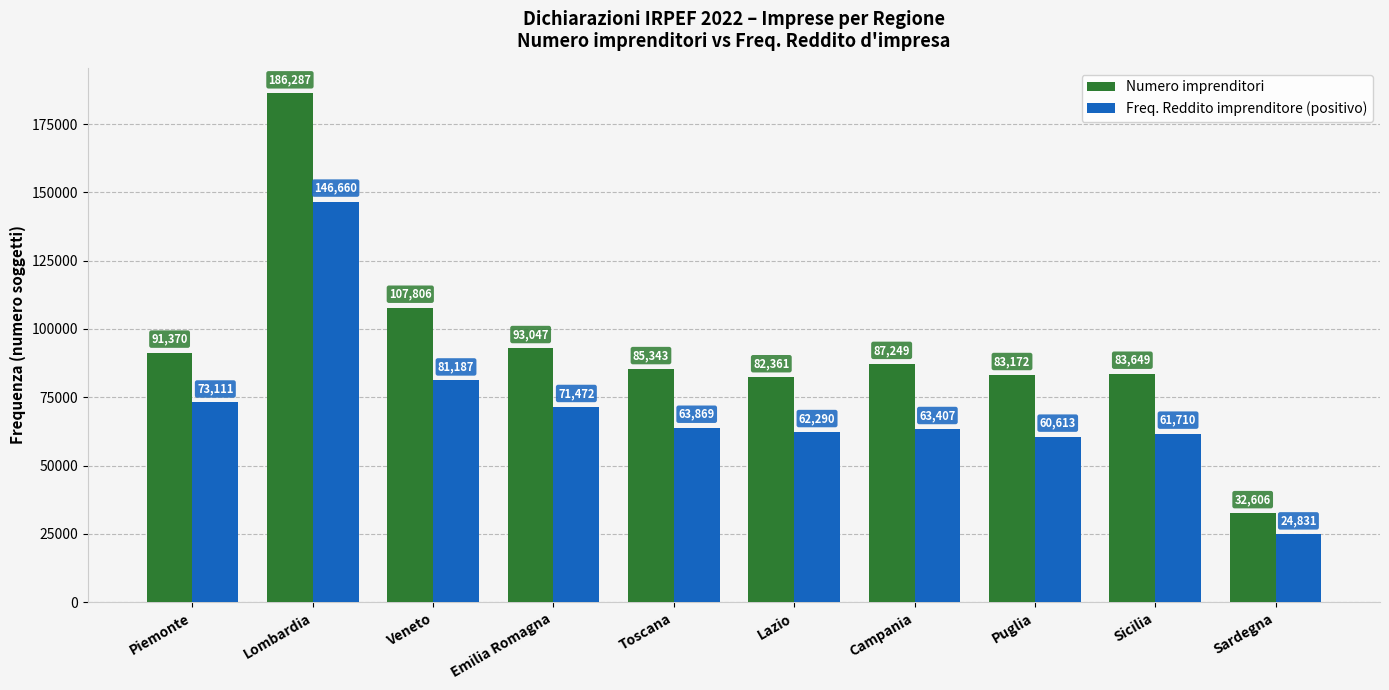

Rank the categories by Numero imprenditori value from lowest to highest.

Sardegna, Lazio, Puglia, Sicilia, Toscana, Campania, Piemonte, Emilia Romagna, Veneto, Lombardia